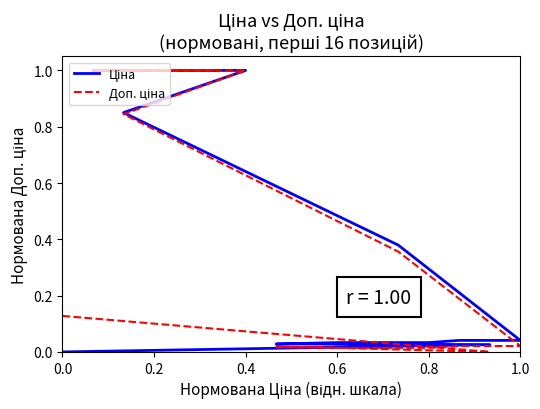

What is the average value of the Доп. ціна series?

0.4